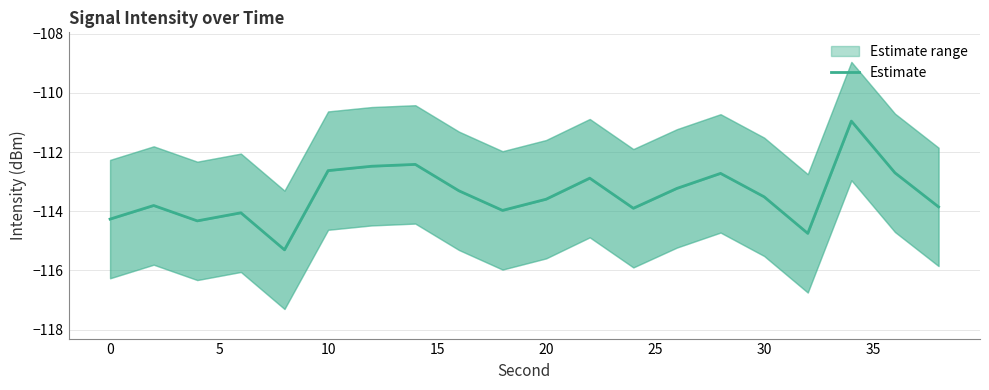

Does the chart display data point markers on the line(s)?

No